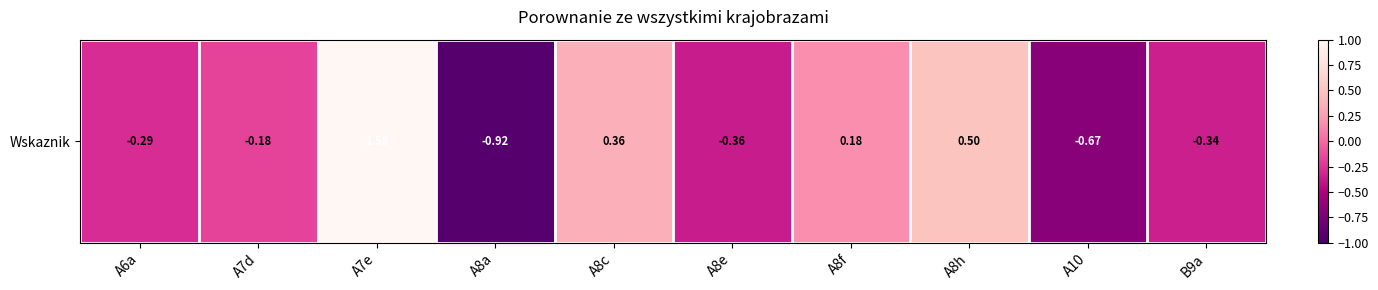

Reading left to right, list all the values displayed in this chart.

-0.3	-0.2	1.6	-0.9	0.4	-0.4	0.2	0.5	-0.7	-0.3